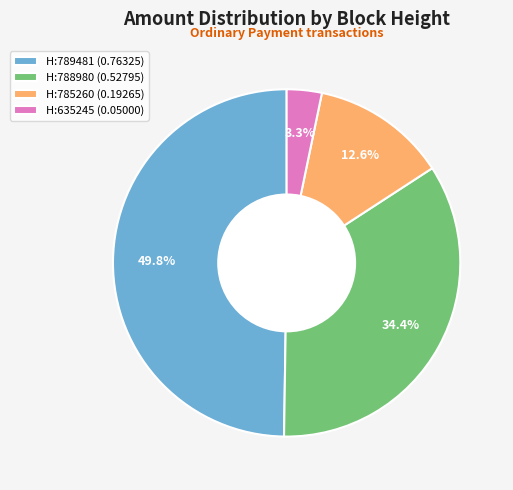

How many slices are in this pie chart?

4